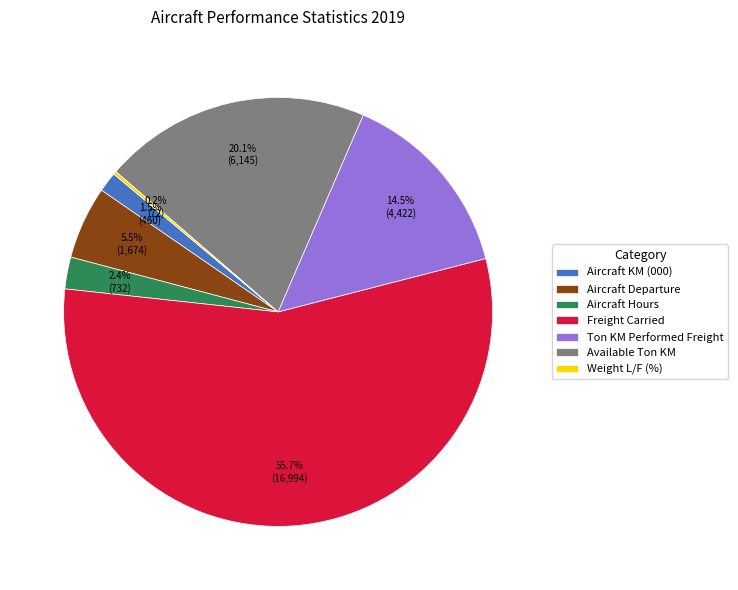

Between Available Ton KM and Aircraft KM (000), which is larger?

Available Ton KM